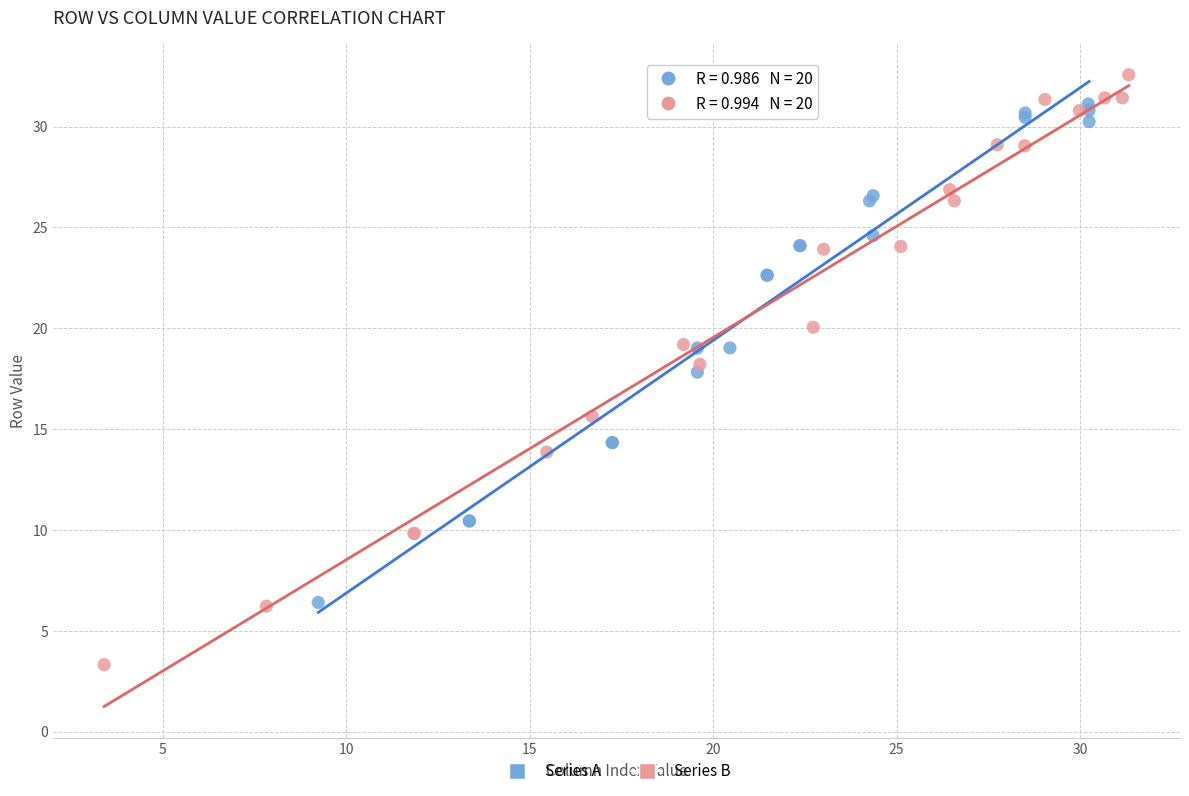

What are all the series names shown in the legend?

Series A, Series B